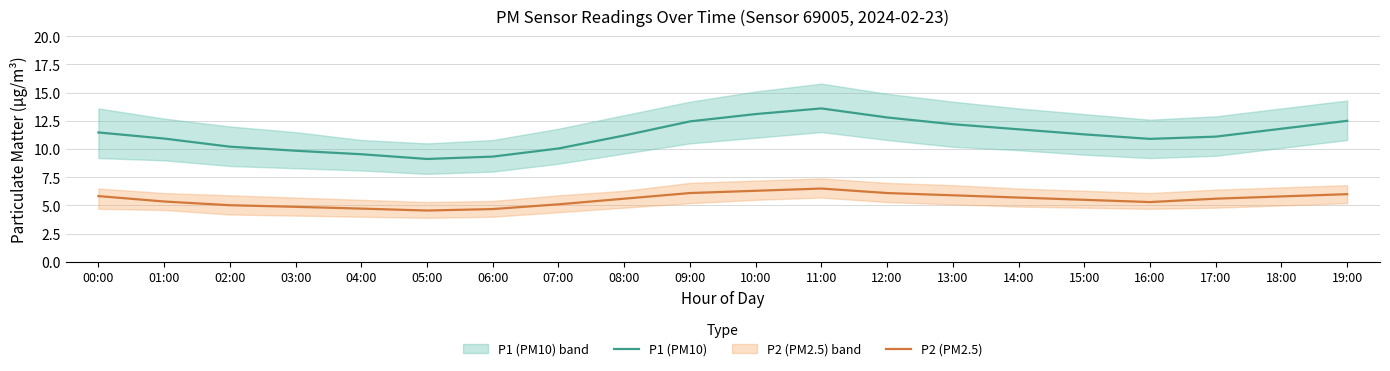

Does the chart display data point markers on the line(s)?

No